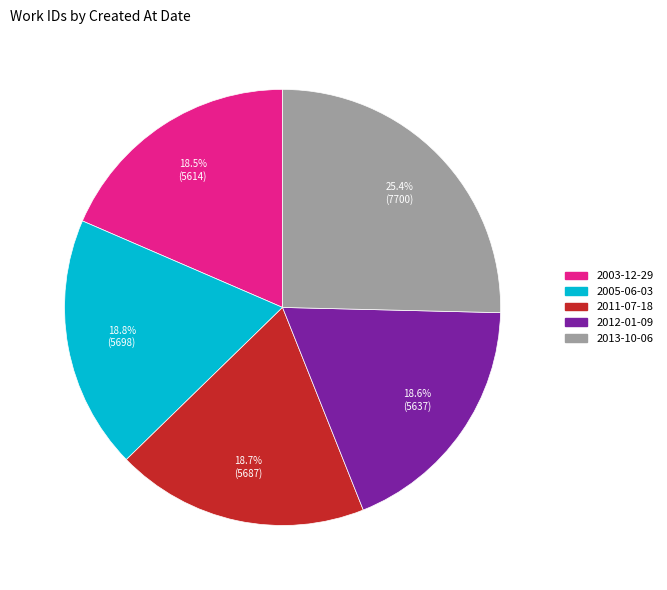

Is there any slice that represents more than half of the pie?

No